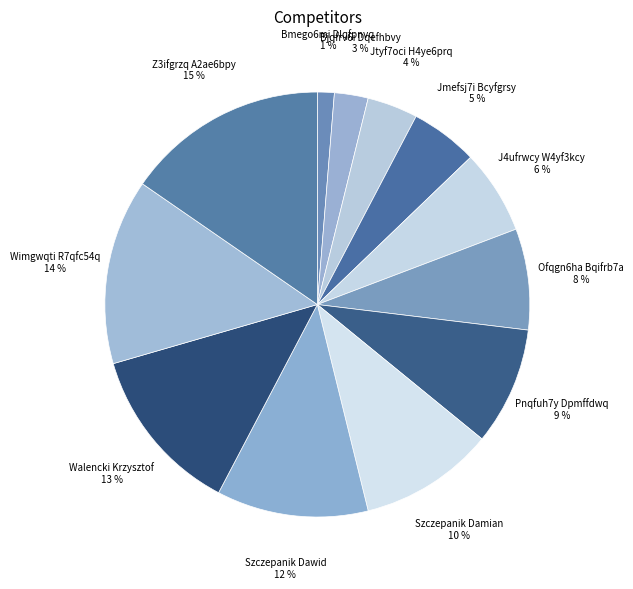

Rank the categories by value from highest to lowest.

Z3ifgrzq A2ae6bpy, Wimgwqti R7qfc54q, Walencki Krzysztof, Szczepanik Dawid, Szczepanik Damian, Pnqfuh7y Dpmffdwq, Ofqgn6ha Bqifrb7a, J4ufrwcy W4yf3kcy, Jmefsj7i Bcyfgrsy, Jtyf7oci H4ye6prq, Bjqfrv6i Dqefhbvy, Bmego6mi Dlqfpnvq